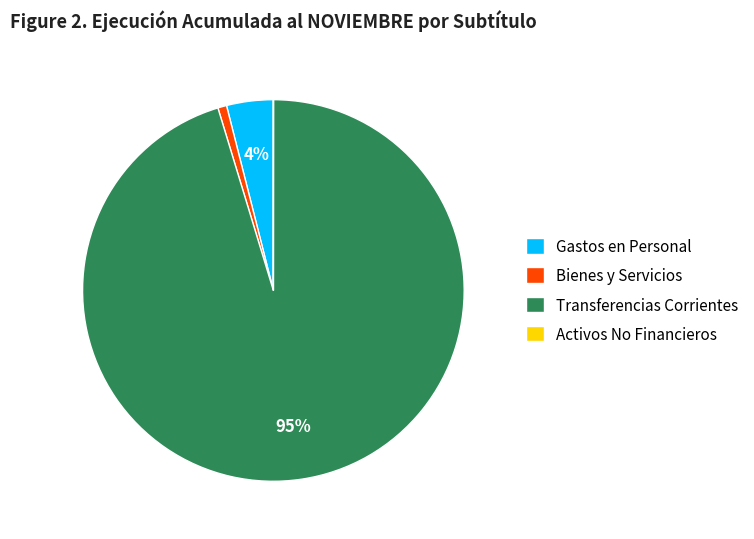

To the nearest percent, what portion does Bienes y Servicios represent?

1%